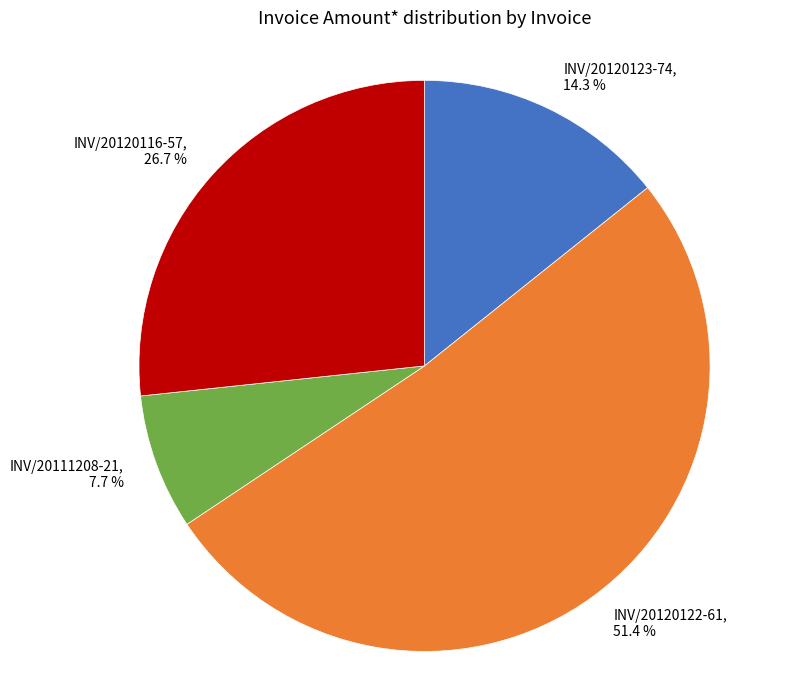

How many segments does this pie chart have?

4